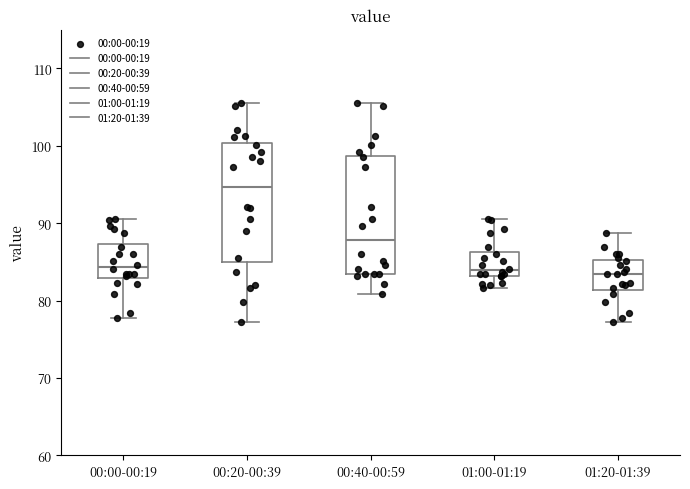

Reading left to right, transcribe this box plot: for each box, give where its median line is, the range the box spans, and where its two whiskers end, as read against the y-axis. The values are not printed on the chart, so give them approximately, as read against the axis.

00:00-00:19: median 84, box 83 to 87, whiskers 78 to 91
00:20-00:39: median 95, box 85 to 100, whiskers 77 to 106
00:40-00:59: median 88, box 83 to 99, whiskers 81 to 106
01:00-01:19: median 84, box 83 to 86, whiskers 82 to 91
01:20-01:39: median 83, box 81 to 85, whiskers 77 to 89